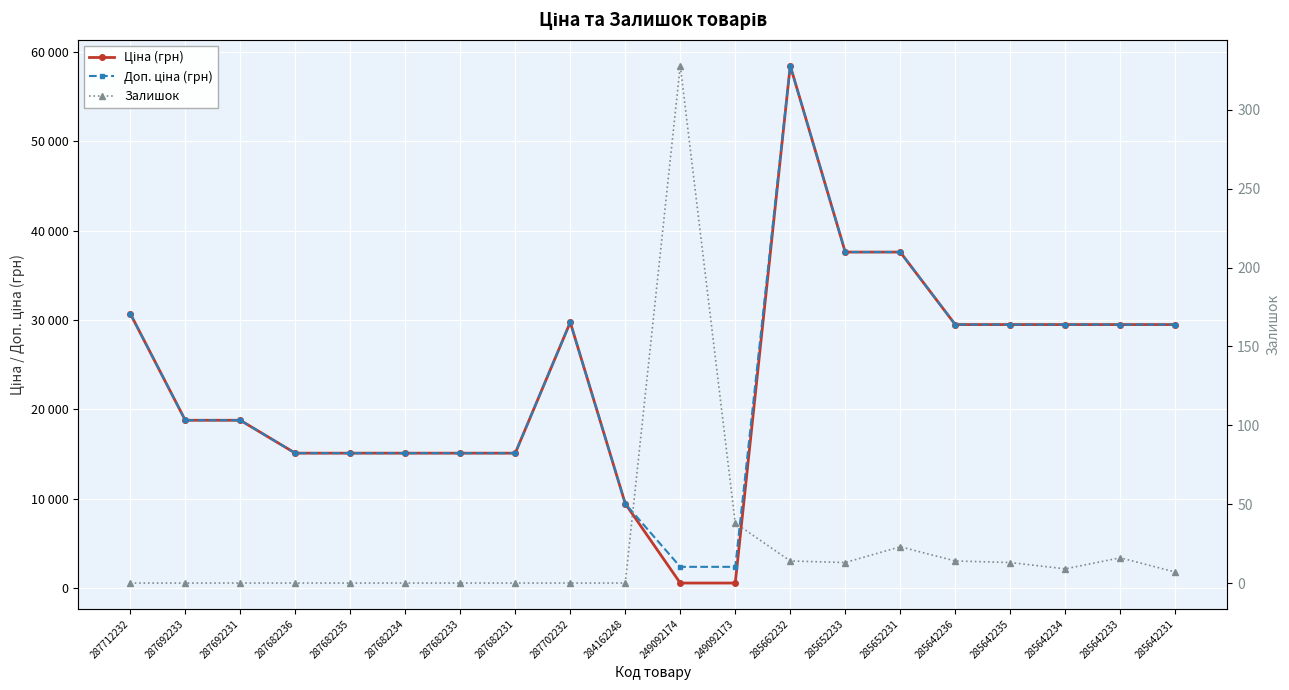

True or false: Доп. ціна (грн) and Ціна (грн) cross at least once.

False